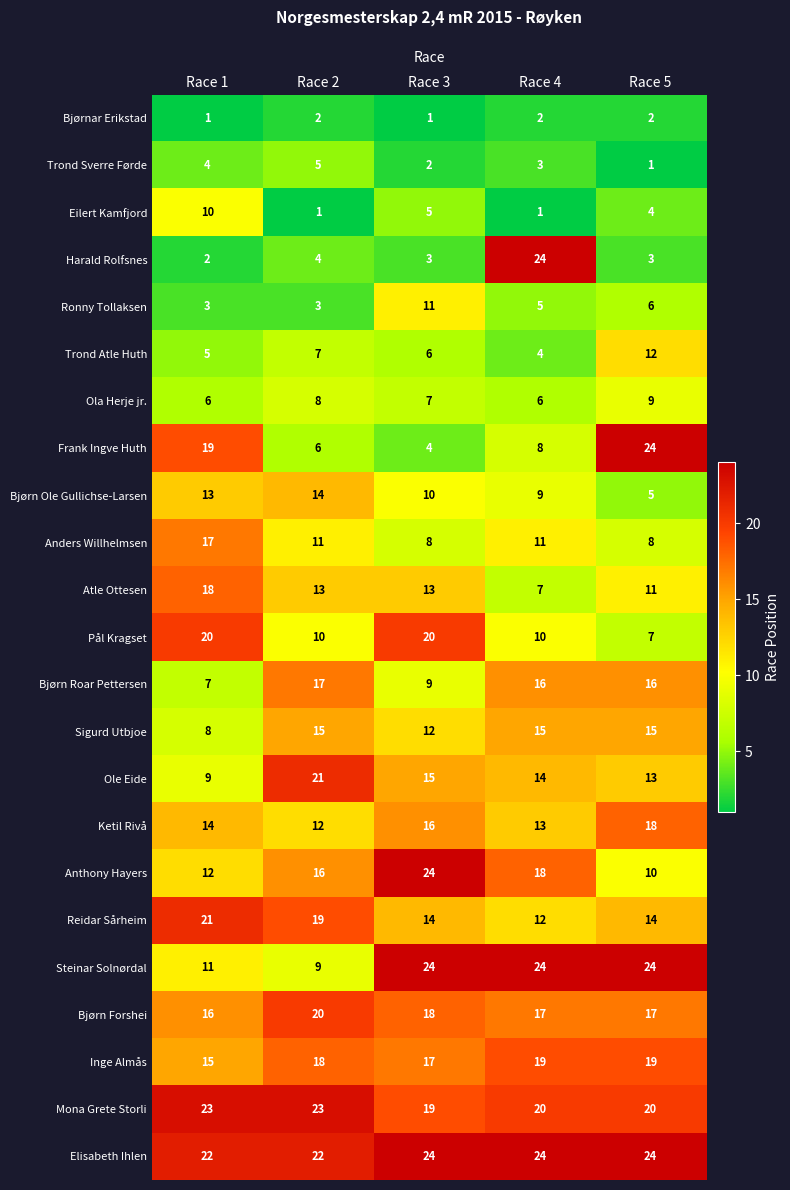

What is the difference between the second highest and minimum values in the Inge Almås series?

4